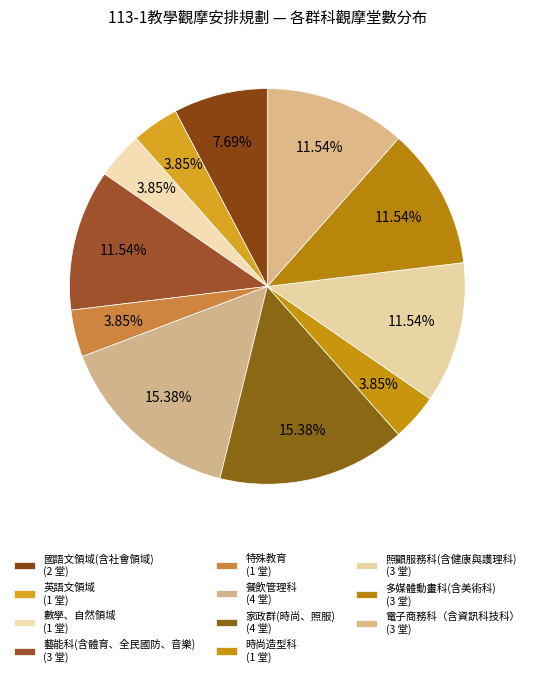

How much of the chart is everything except 電子商務科（含資訊科技科）?

88.5%